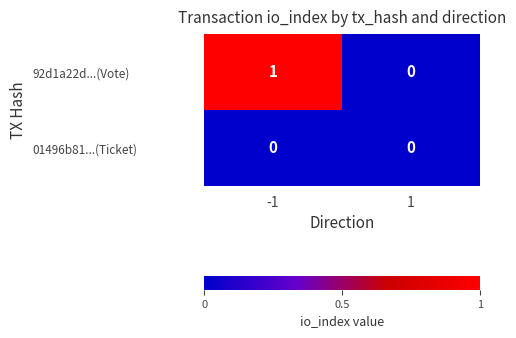

List the series in order of their peak value, highest first.

92d1a22d...(Vote), 01496b81...(Ticket)